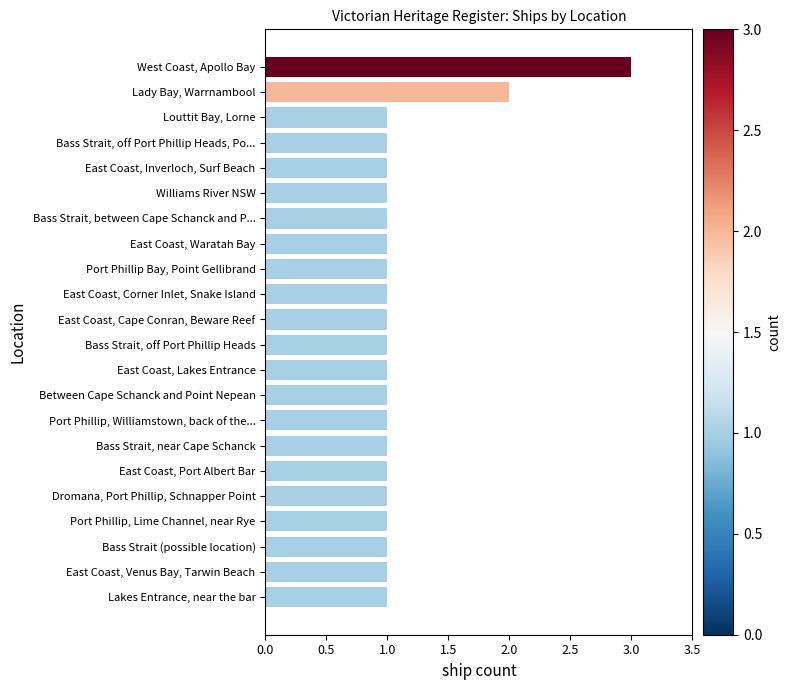

How many bars are there in total?

22